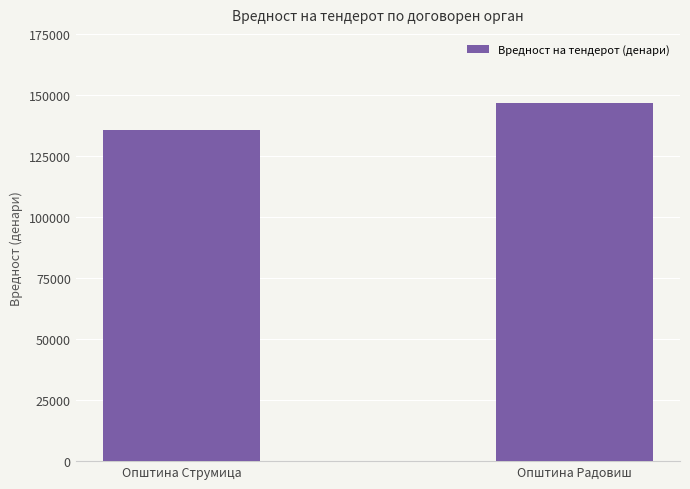

Which has a higher value, Општина Радовиш or Општина Струмица?

Општина Радовиш